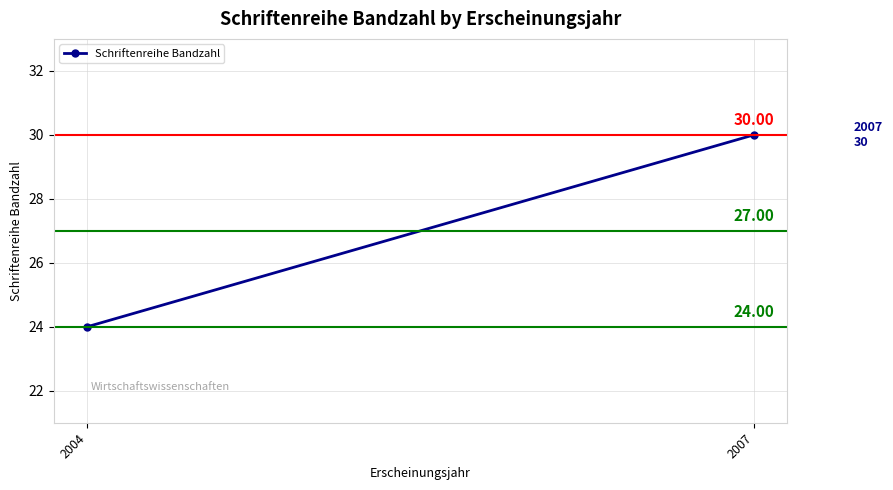

What is the average value?

27